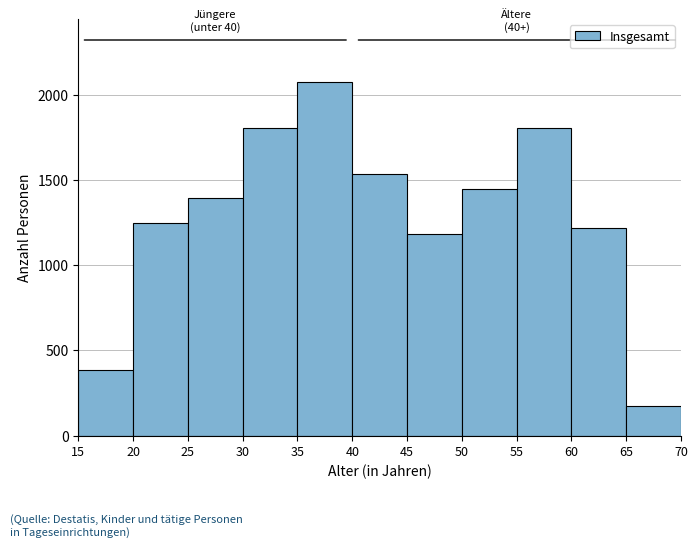

Over which range of the x-axis is the bar tallest?

35 to 40